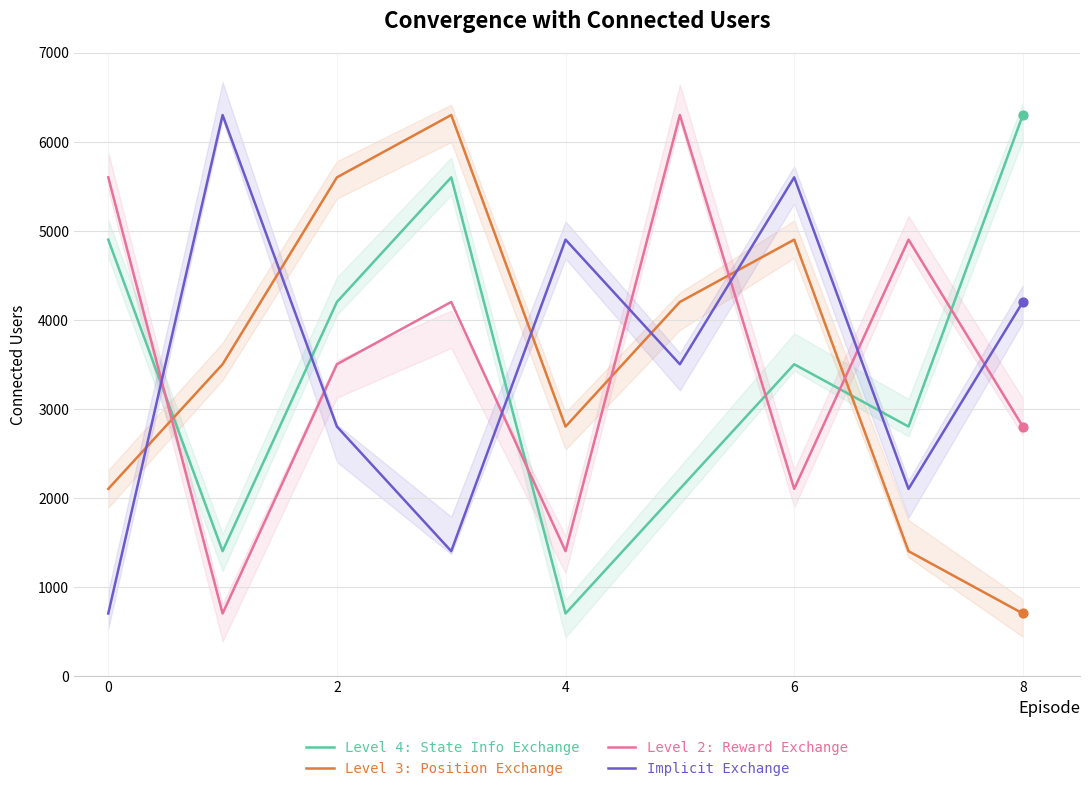

Is the value of Level 4: State Info Exchange at 5 greater than the value of Level 2: Reward Exchange at 2?

Yes